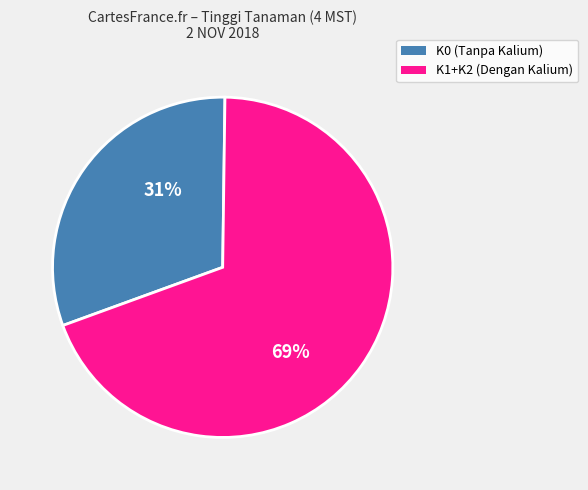

To the nearest percent, what is the difference between the largest and smallest slice percentages?

38%